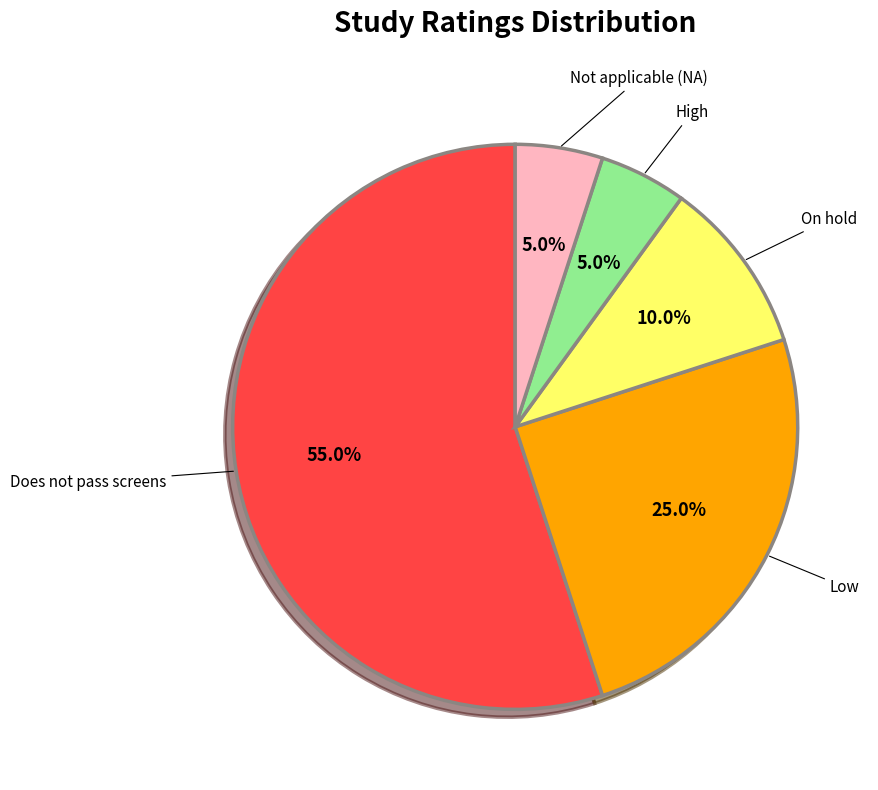

To the nearest percent, what is the difference between the largest and smallest slice percentages?

50%